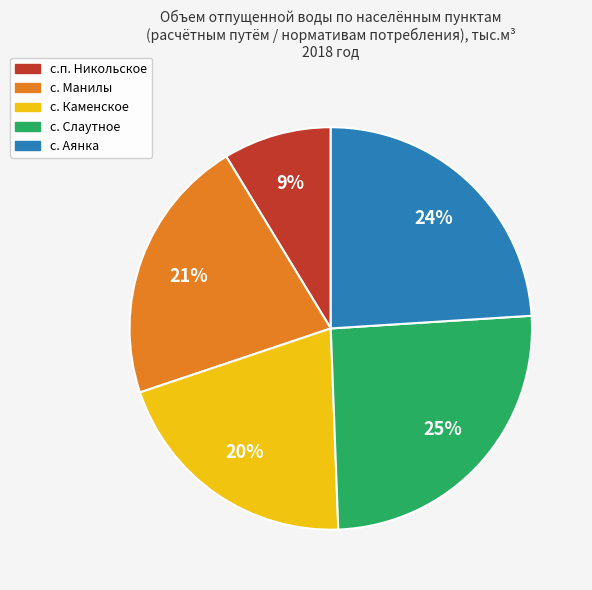

Approximately how many times larger is the value at с.п. Никольское compared to с. Аянка?

0.4